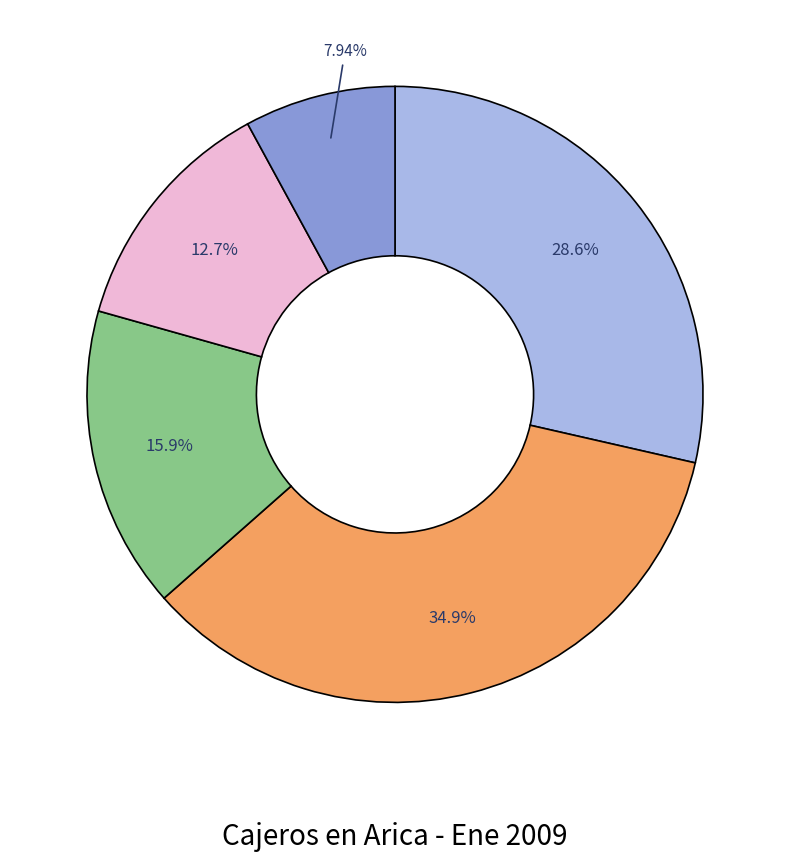

Is there a majority slice in this chart?

No